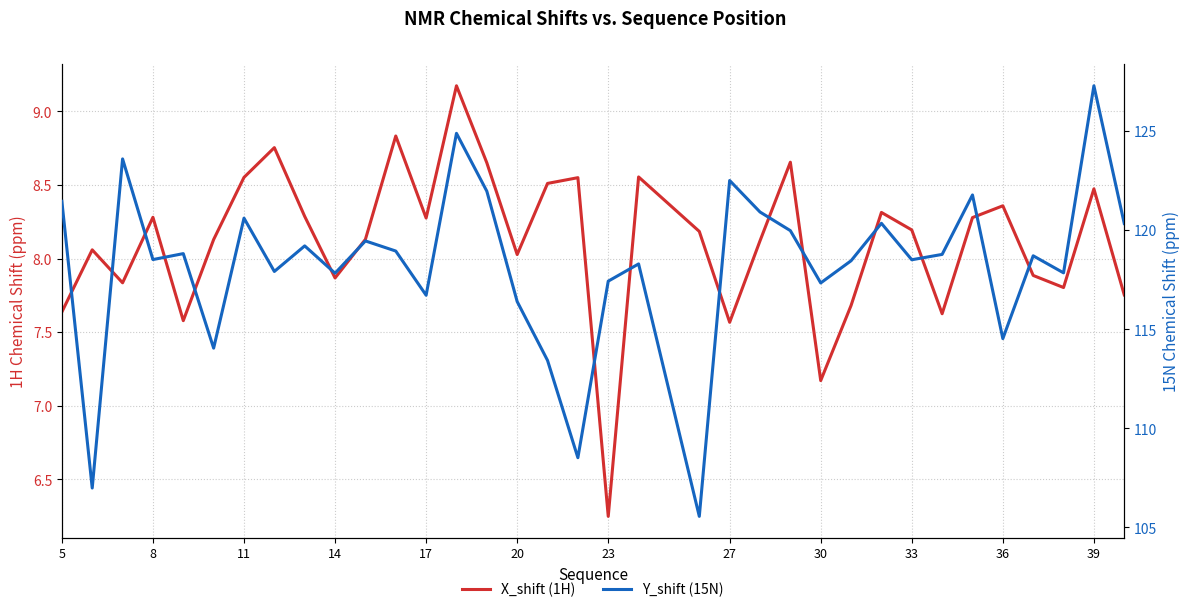

How many values in the X_shift (1H) series exceed 8?

23